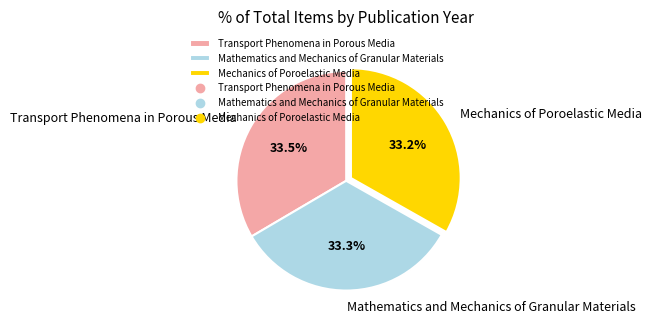

Is Transport Phenomena in Porous Media the majority of the pie?

No